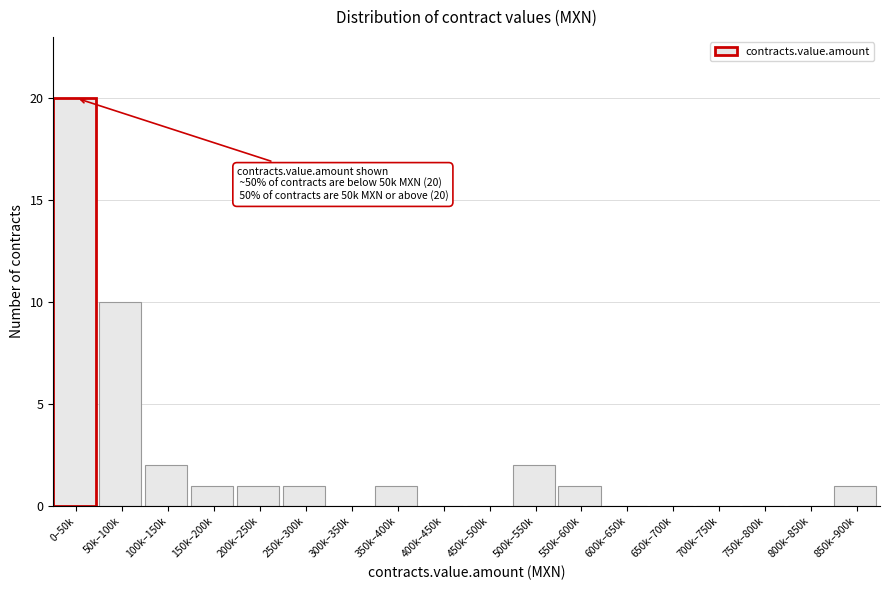

Reading left to right, transcribe all the data shown in this chart.

0–50k=20	50k–100k=10	100k–150k=2	150k–200k=1	200k–250k=1	250k–300k=1	300k–350k=0	350k–400k=1	400k–450k=0	450k–500k=0	500k–550k=2	550k–600k=1	600k–650k=0	650k–700k=0	700k–750k=0	750k–800k=0	800k–850k=0	850k–900k=1